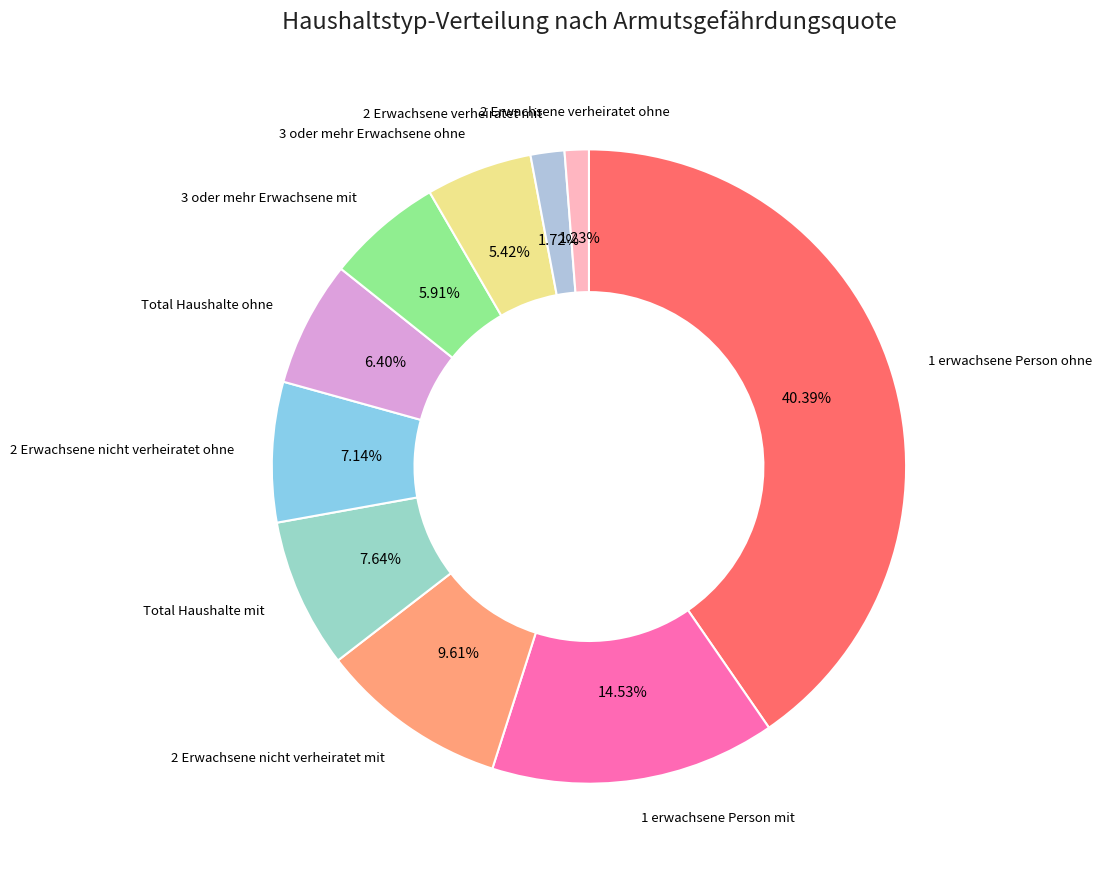

Which category has the biggest portion of the pie?

1 erwachsene Person ohne